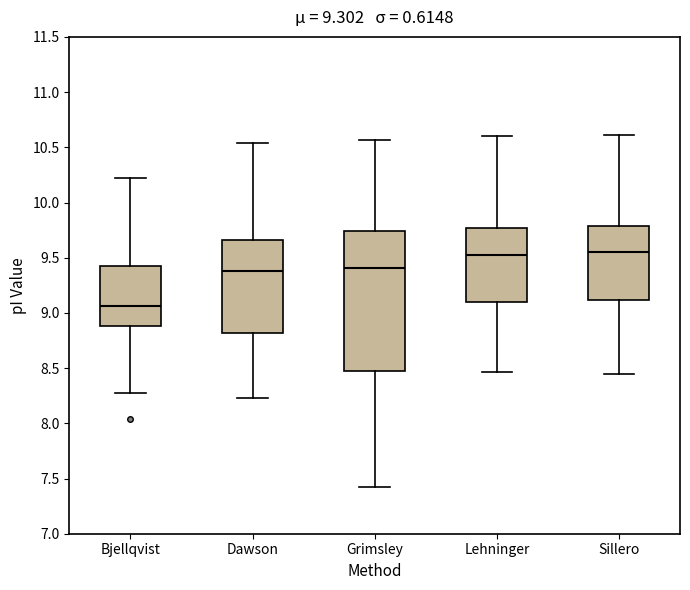

Comparing the boxes themselves (not the whiskers), which one is the tallest?

Grimsley